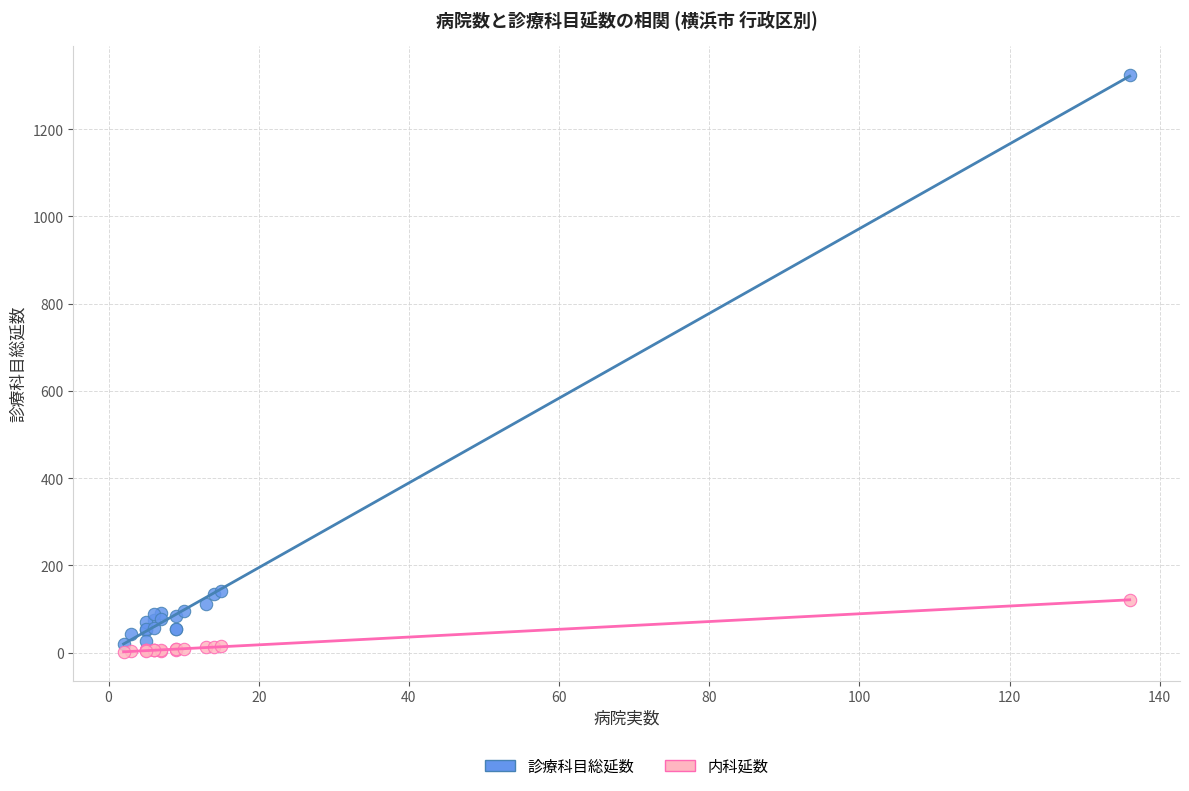

What is the X range (max minus min) for the scatter plot?

134